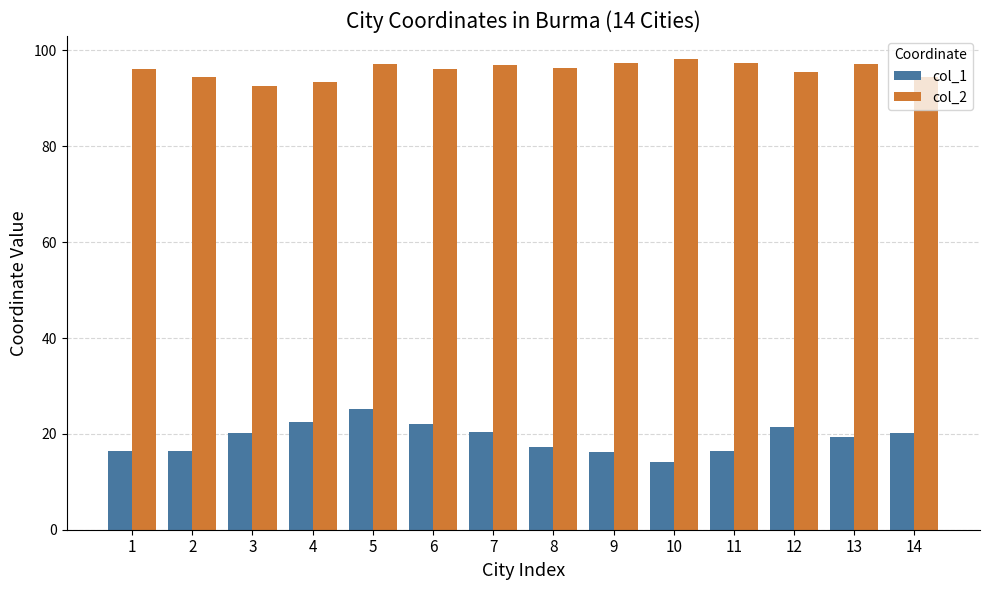

List the series in order of their peak value, highest first.

col_2, col_1